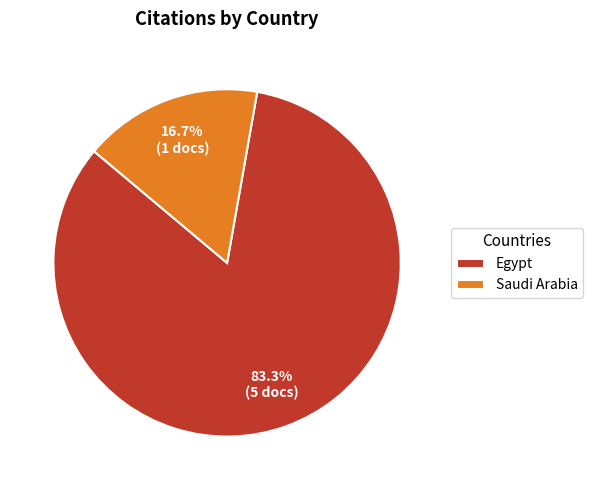

Does any single category account for the majority?

Yes